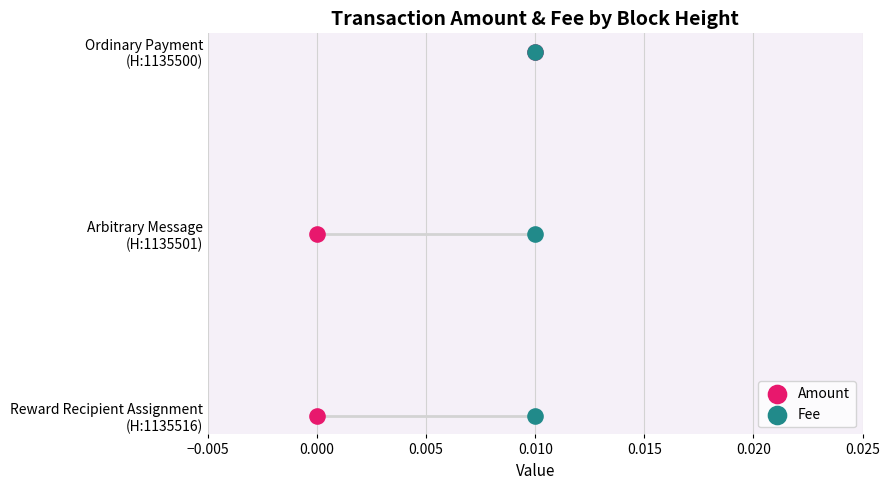

Which series reaches the minimum Y coordinate?

Amount